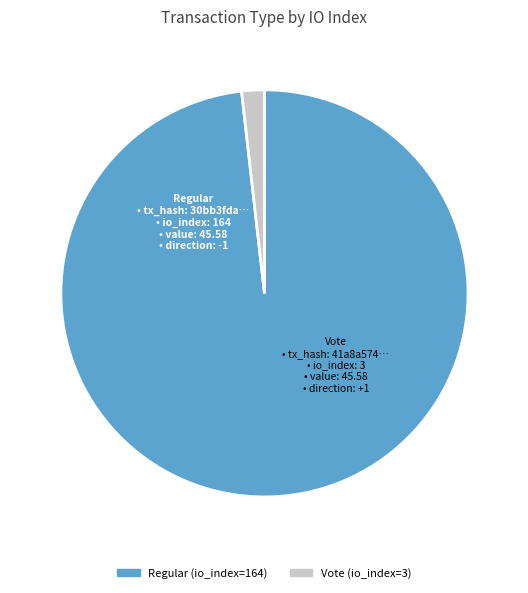

Is there any slice that represents more than half of the pie?

Yes